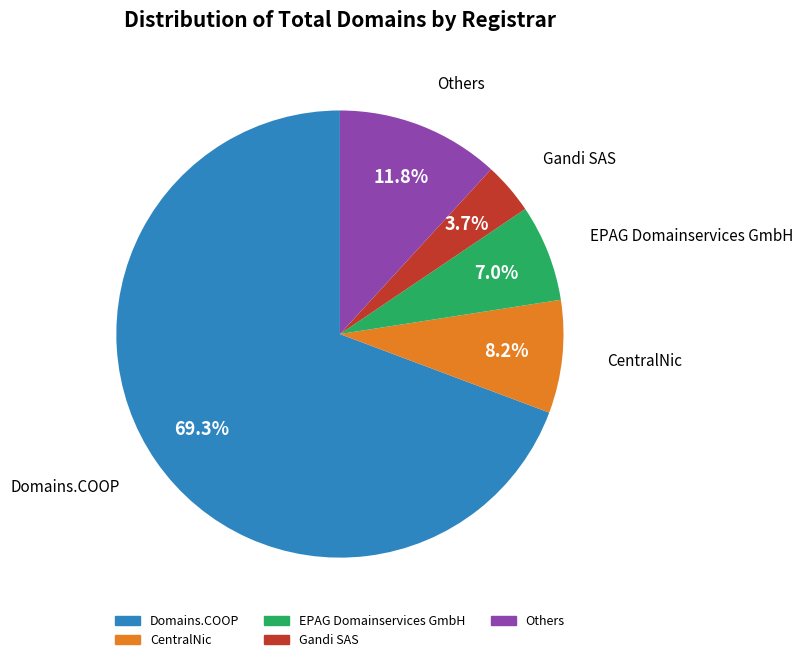

Is there a majority slice in this chart?

Yes